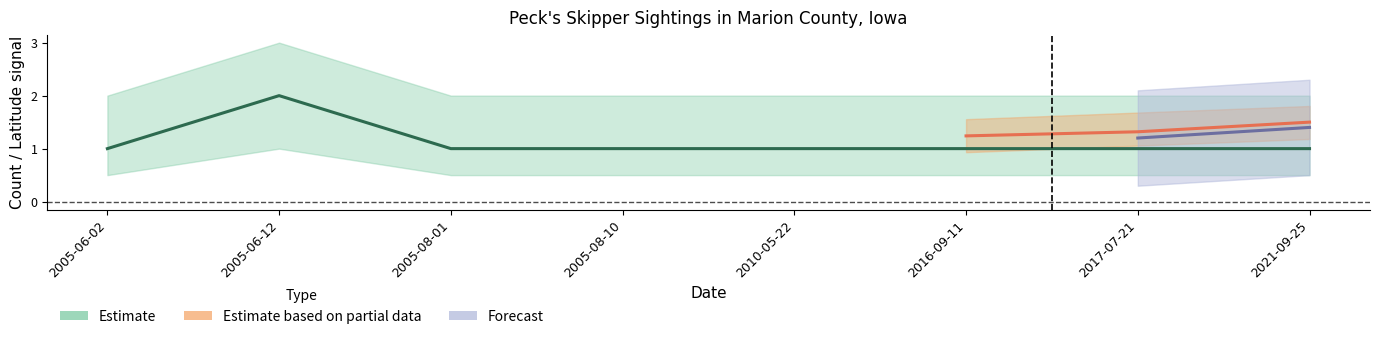

Which label corresponds to the largest value in the chart?

2005-06-12